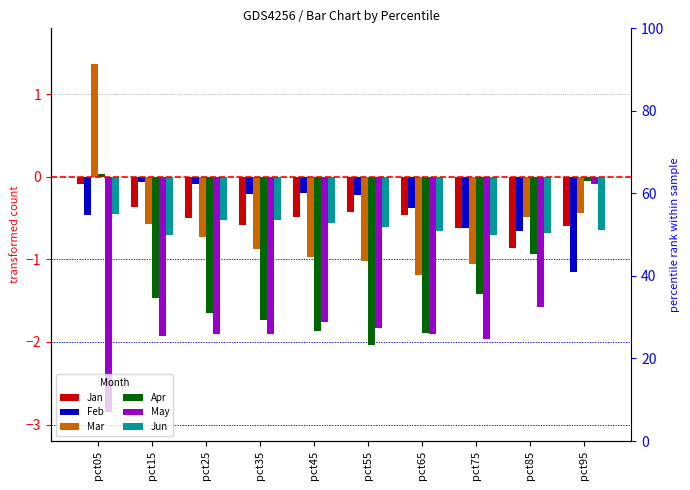

Is the value of Apr at pct05 greater than the value of Feb at pct55?

Yes